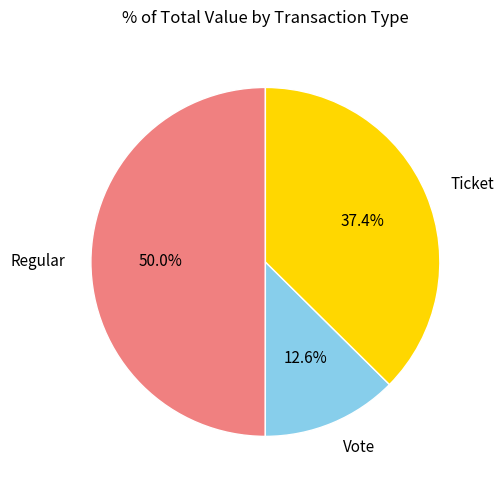

Count the number of slices in the pie.

3